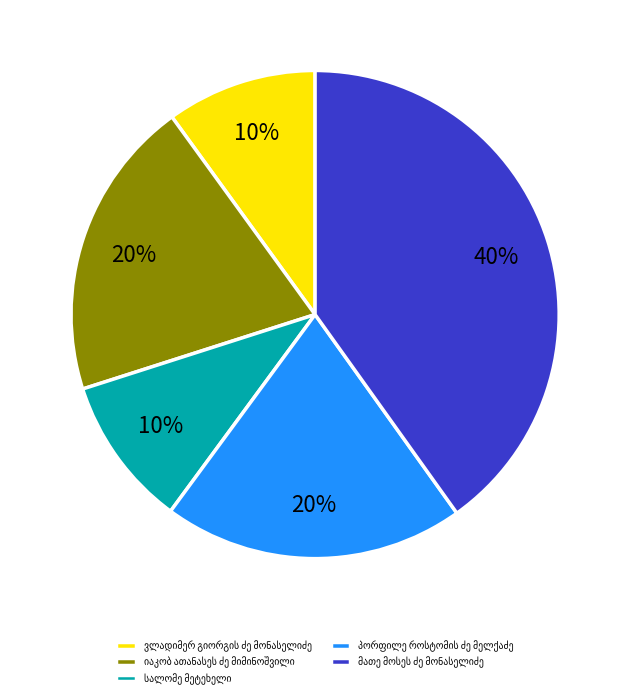

Is there a majority slice in this chart?

No